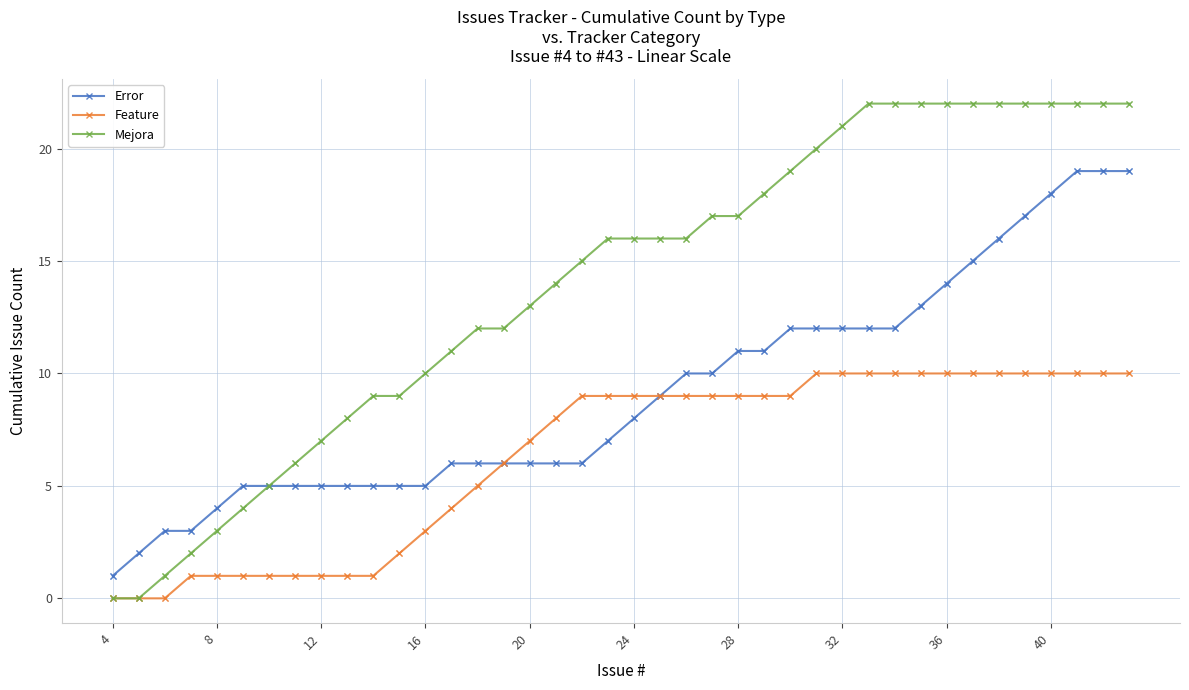

Rank the series by their average value, from highest to lowest.

Mejora, Error, Feature